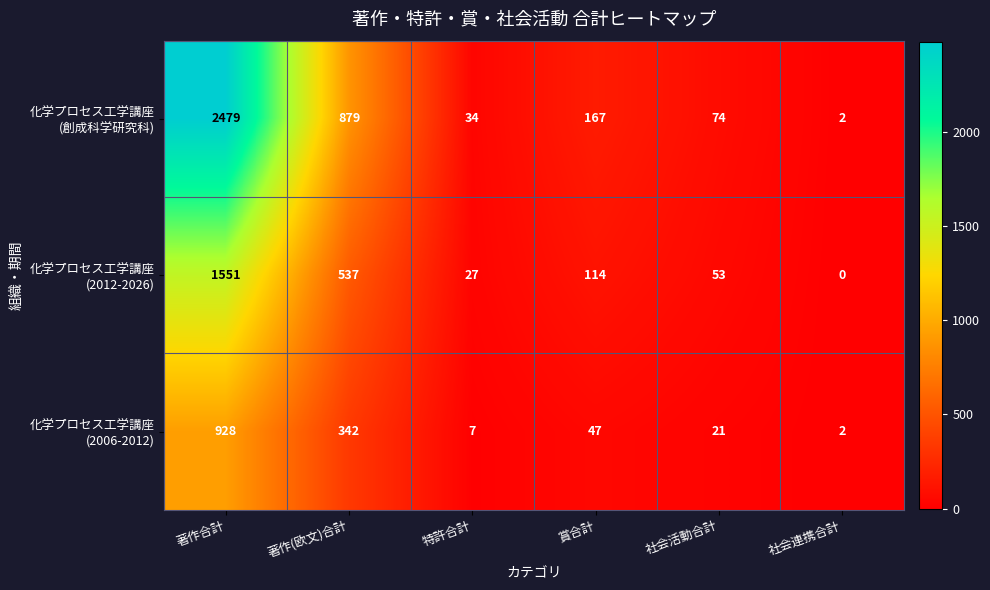

What is the greatest value displayed?

2479